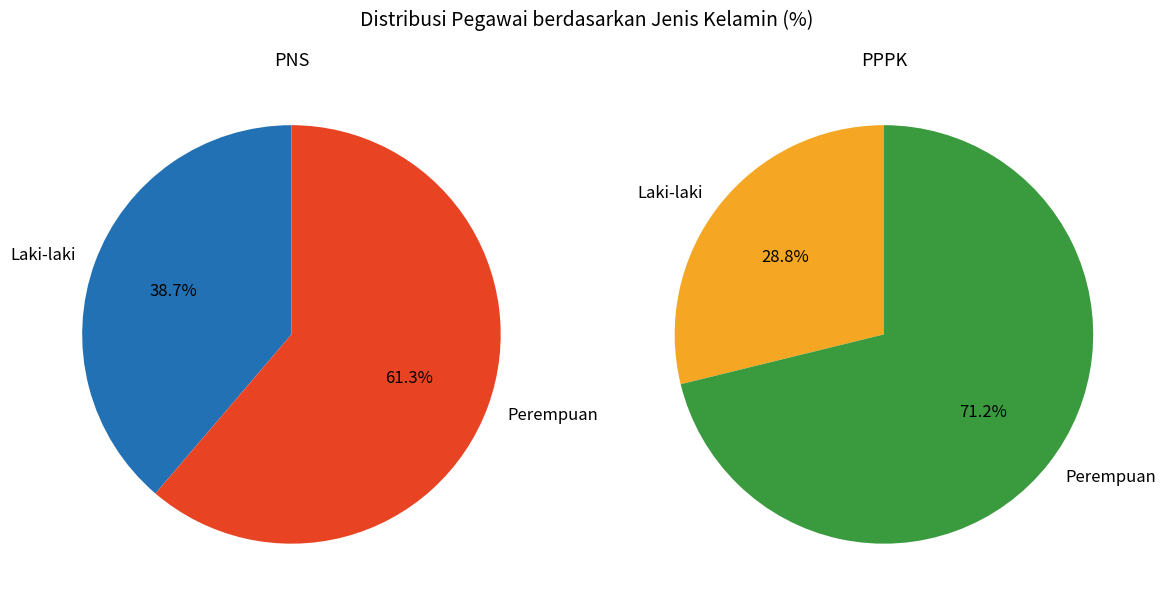

To the nearest percent, what is the difference between the Perempuan and Laki-laki slice percentages?

23%